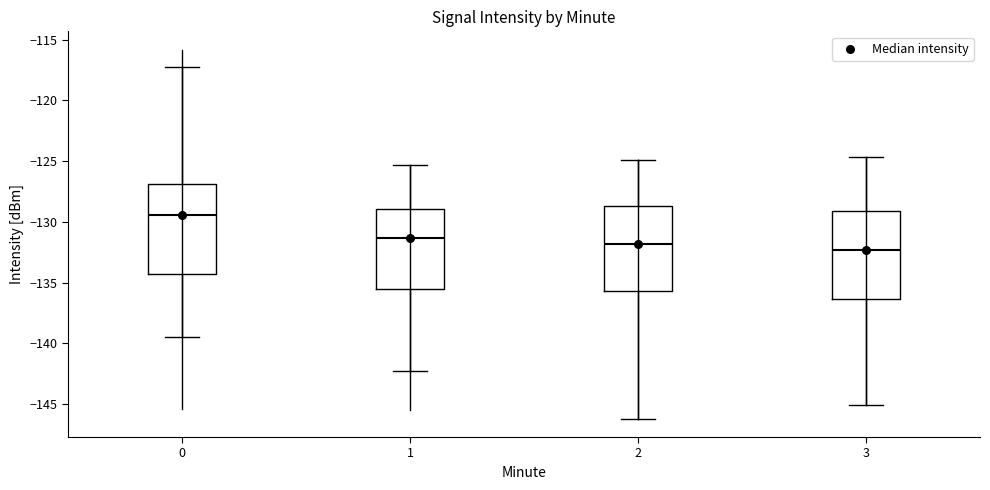

Reading left to right, read every box against the y-axis: the position of its median line, the range the box covers, and the ends of its whiskers. The values are not printed on the chart, so give them approximately, as read against the axis.

0: median -129.5, box -134.5 to -127.0, whiskers -139.5 to -117.5
1: median -131.5, box -135.5 to -129.0, whiskers -142.5 to -125.5
2: median -132.0, box -135.5 to -128.5, whiskers -146.0 to -125.0
3: median -132.5, box -136.5 to -129.0, whiskers -145.0 to -124.5